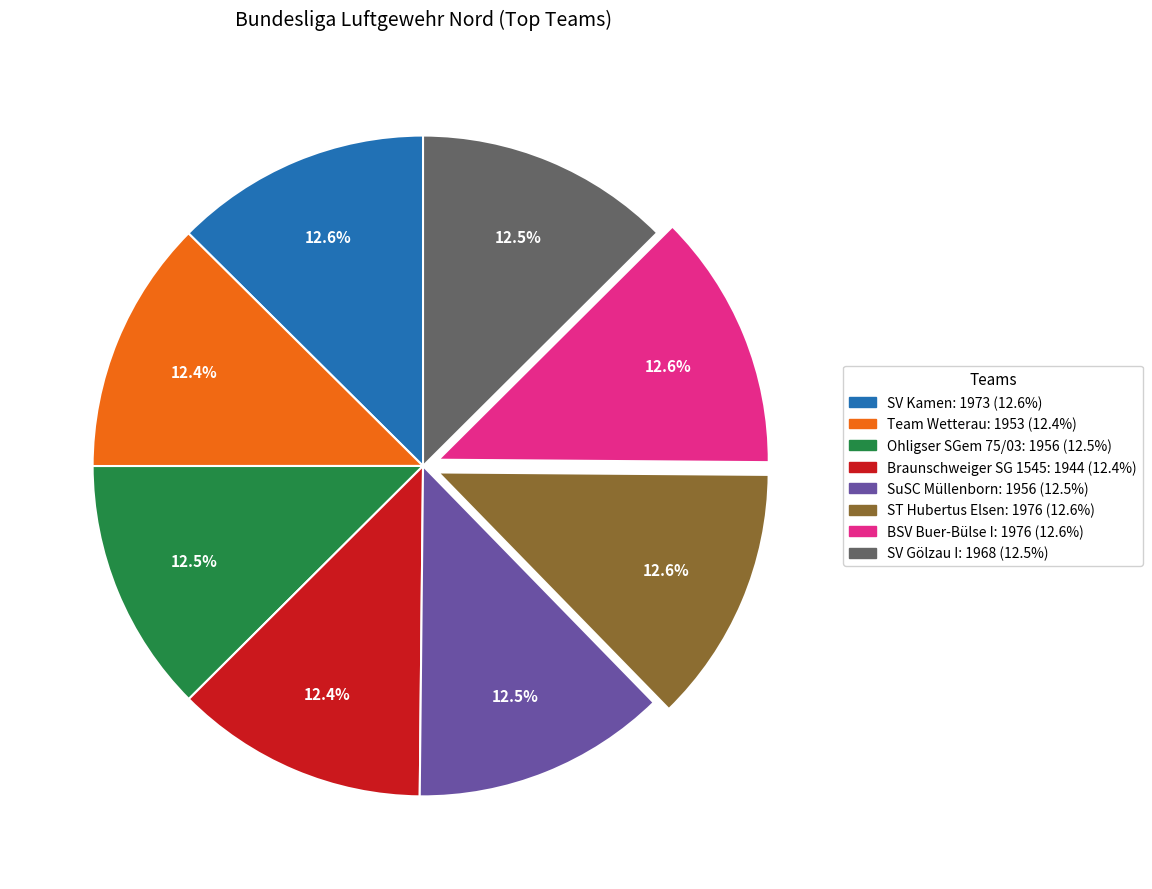

How many segments does this pie chart have?

8